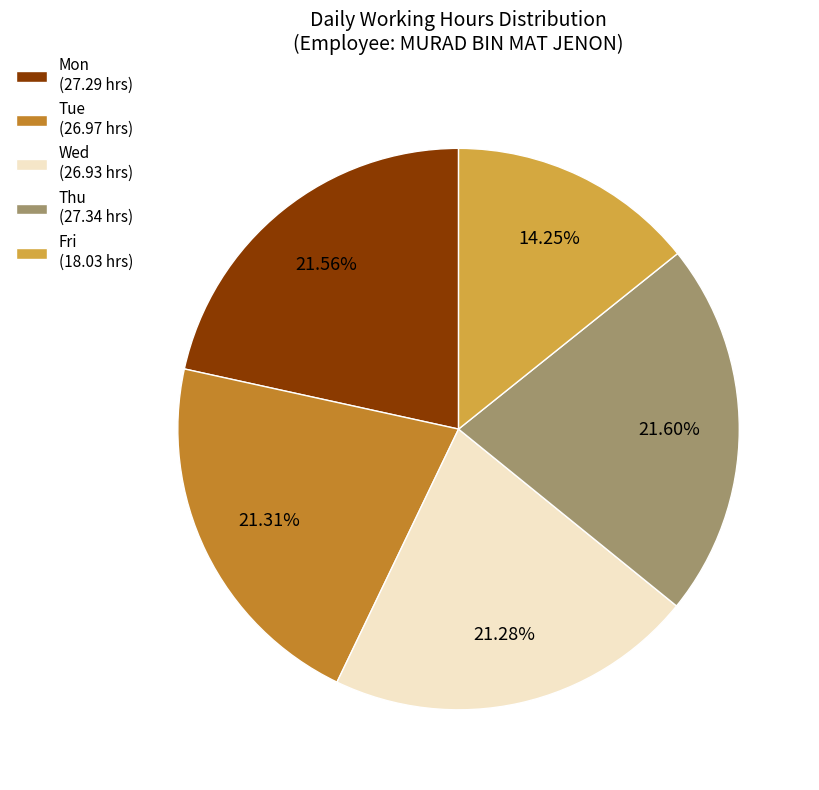

How many segments does this pie chart have?

5